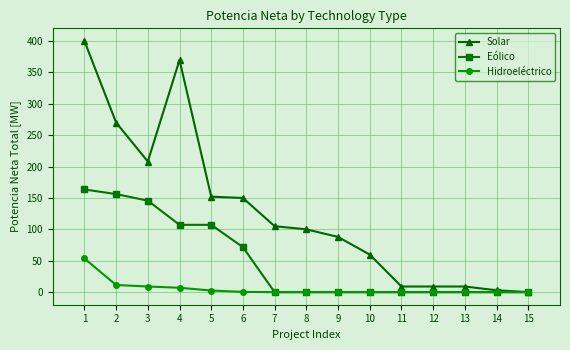

The value of Hidroeléctrico at 14 is 0.0. True or false?

True